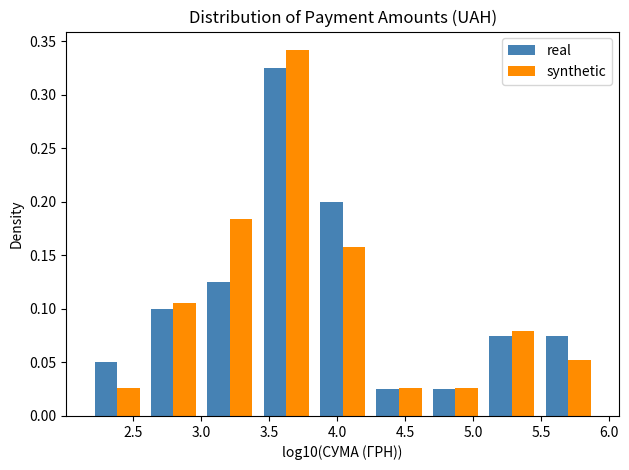

Reading left to right, list every range on the x-axis with the height of the bar of each series over it. Neither the bar edges nor the heights are printed on the chart, so give them approximately, as read against the axes.

2.20 to 2.60: real=0.050	synthetic=0.025
2.60 to 3.00: real=0.100	synthetic=0.105
3.00 to 3.40: real=0.125	synthetic=0.185
3.40 to 3.85: real=0.325	synthetic=0.340
3.85 to 4.25: real=0.200	synthetic=0.160
4.25 to 4.65: real=0.025	synthetic=0.025
4.65 to 5.10: real=0.025	synthetic=0.025
5.10 to 5.50: real=0.075	synthetic=0.080
5.50 to 5.90: real=0.075	synthetic=0.055